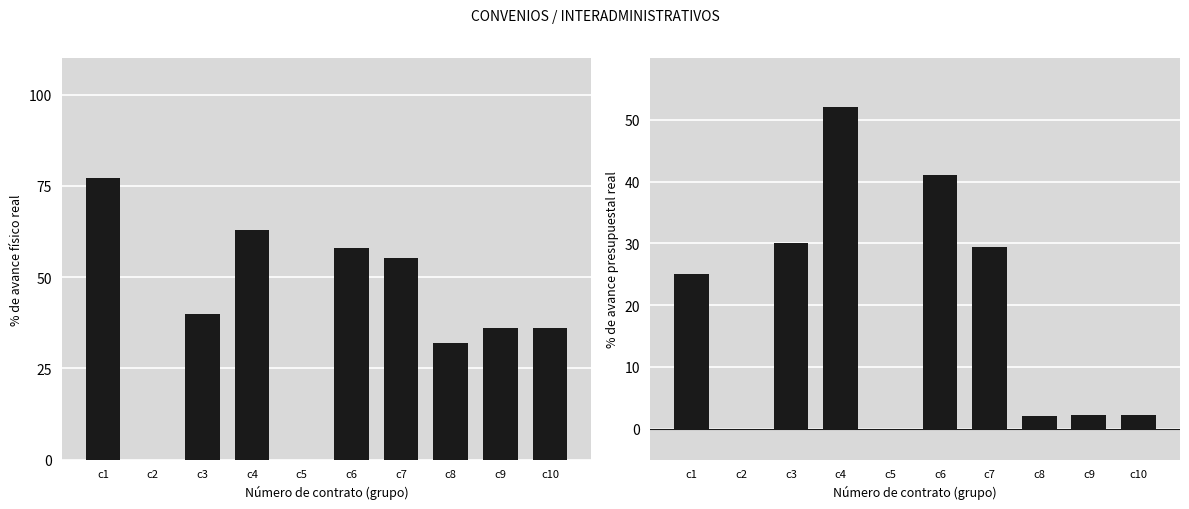

Is it true that % avance presupuestal real equals 46.9 at c3?

False